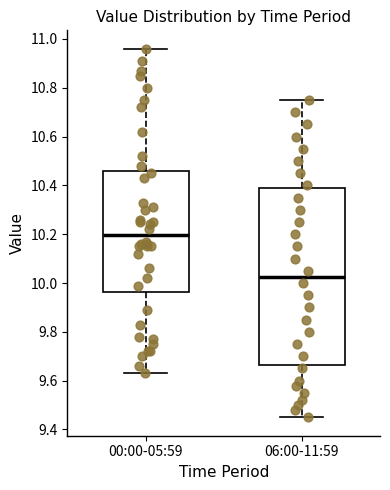

Reading left to right, read every box against the y-axis: the position of its median line, the range the box covers, and the ends of its whiskers. The values are not printed on the chart, so give them approximately, as read against the axis.

00:00-05:59: median 10.20, box 9.96 to 10.46, whiskers 9.64 to 10.96
06:00-11:59: median 10.02, box 9.66 to 10.38, whiskers 9.46 to 10.76